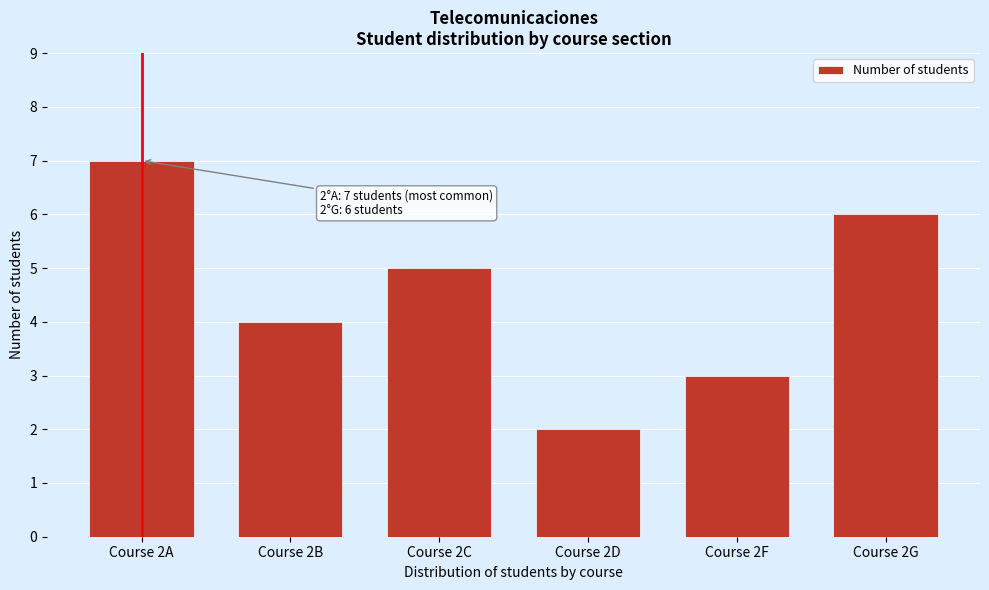

Reading left to right, what are all the values shown in this chart?

7	4	5	2	3	6